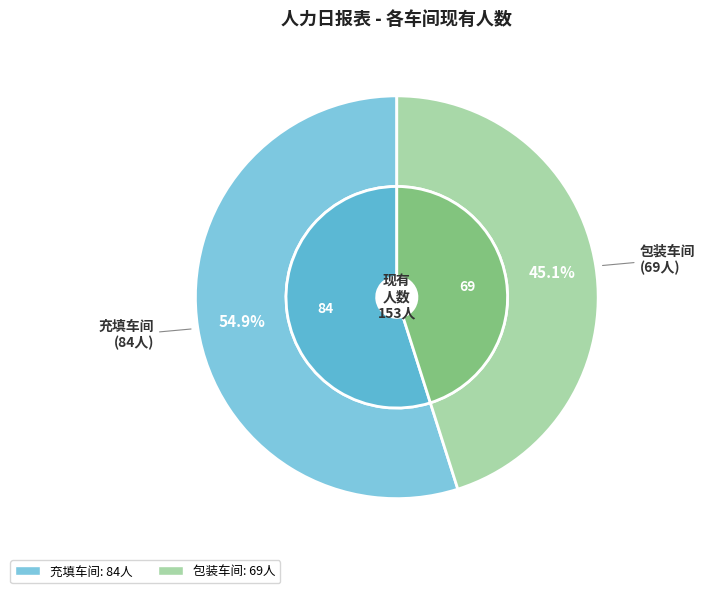

Which slice represents more than half of the pie?

充填车间